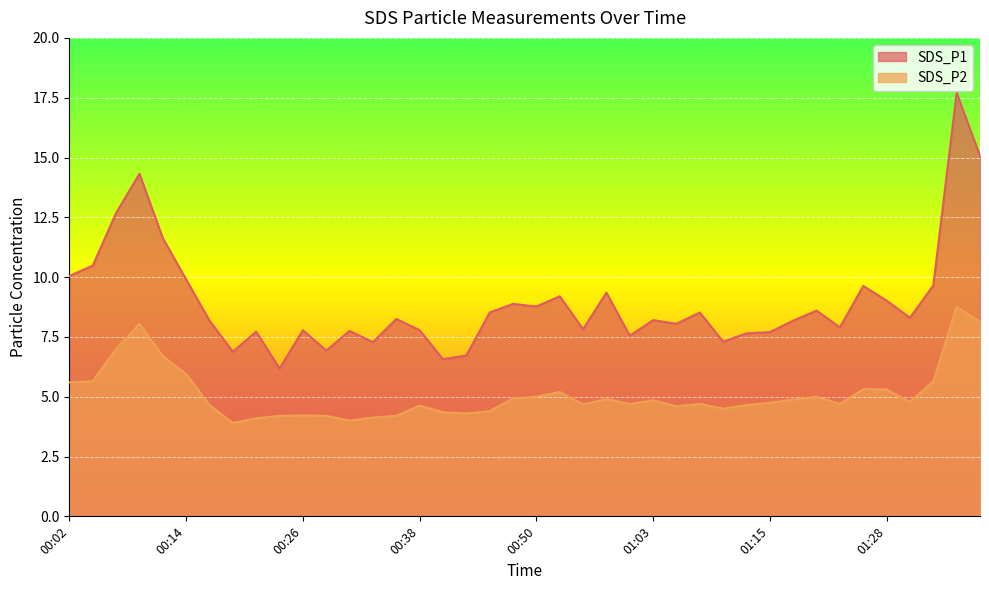

Is the value of SDS_P1 at 01:30 greater than the value of SDS_P2 at 00:48?

Yes